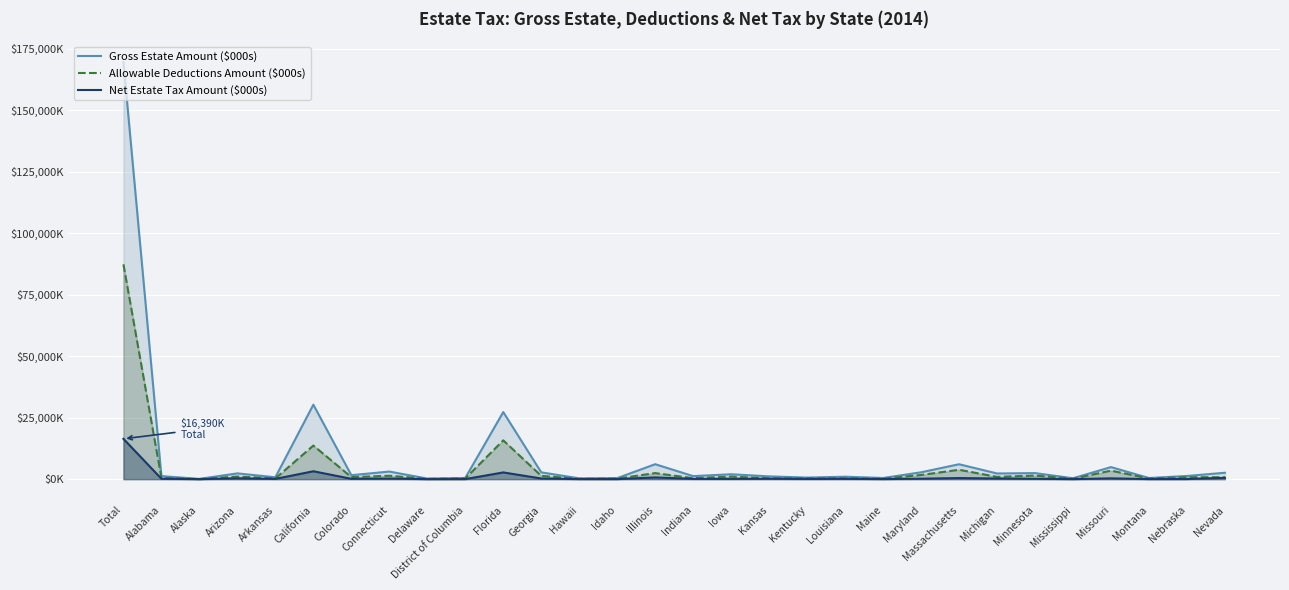

In Net Estate Tax Amount ($000s), how many points are higher than both neighbors (excluding endpoints)?

9